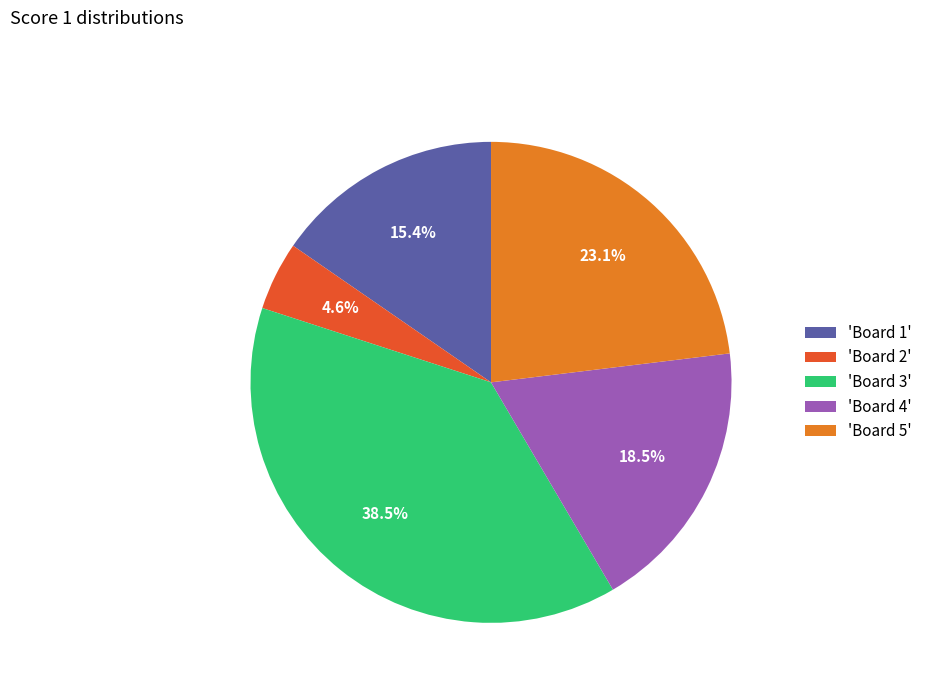

Which slice is the smallest?

'Board 2'